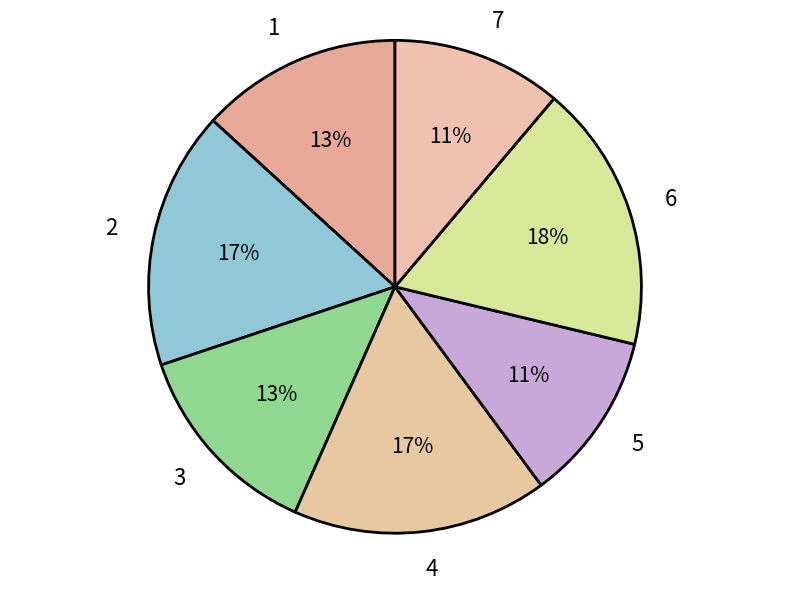

Which category has the biggest portion of the pie?

6